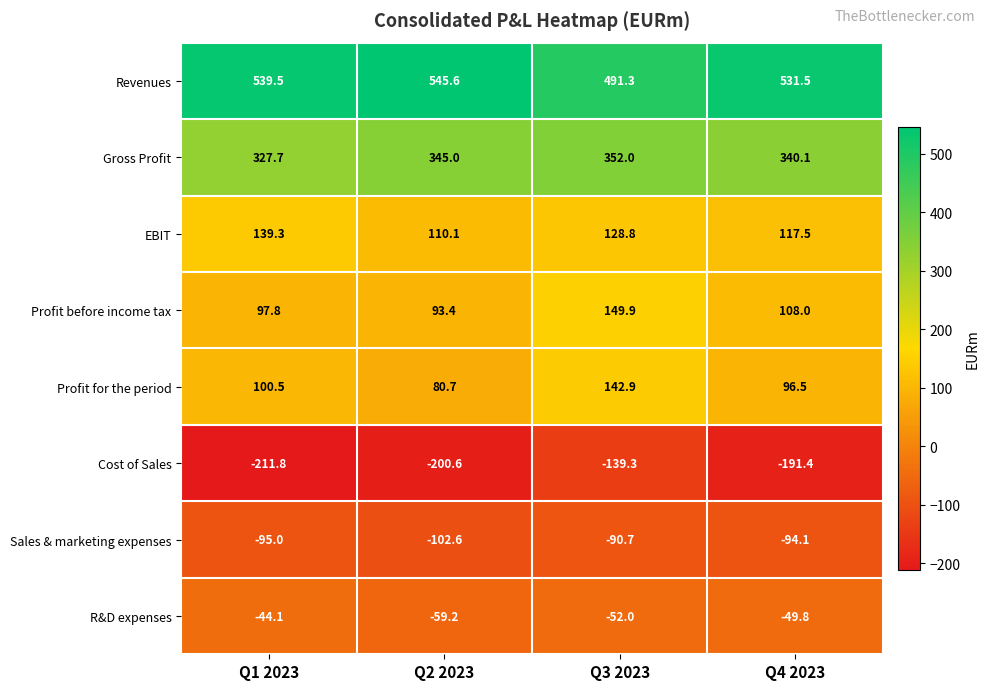

What is the difference between the highest and lowest values at Q1 2023?

751.3